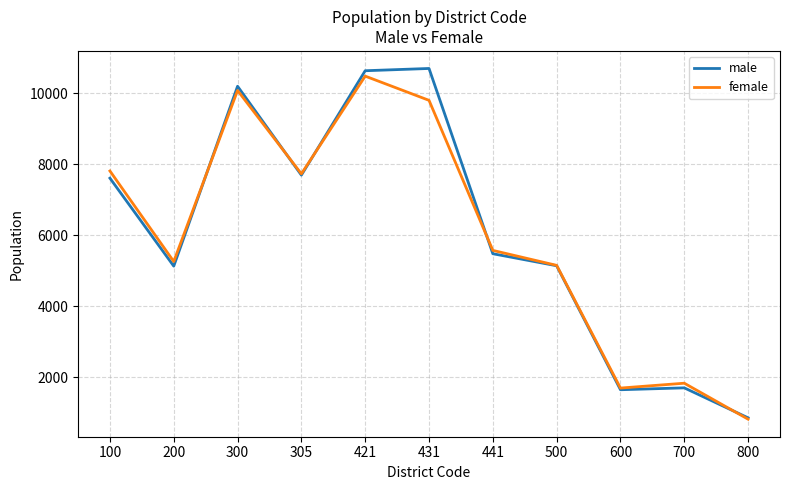

At how many categories does at least one series exceed 6687?

5